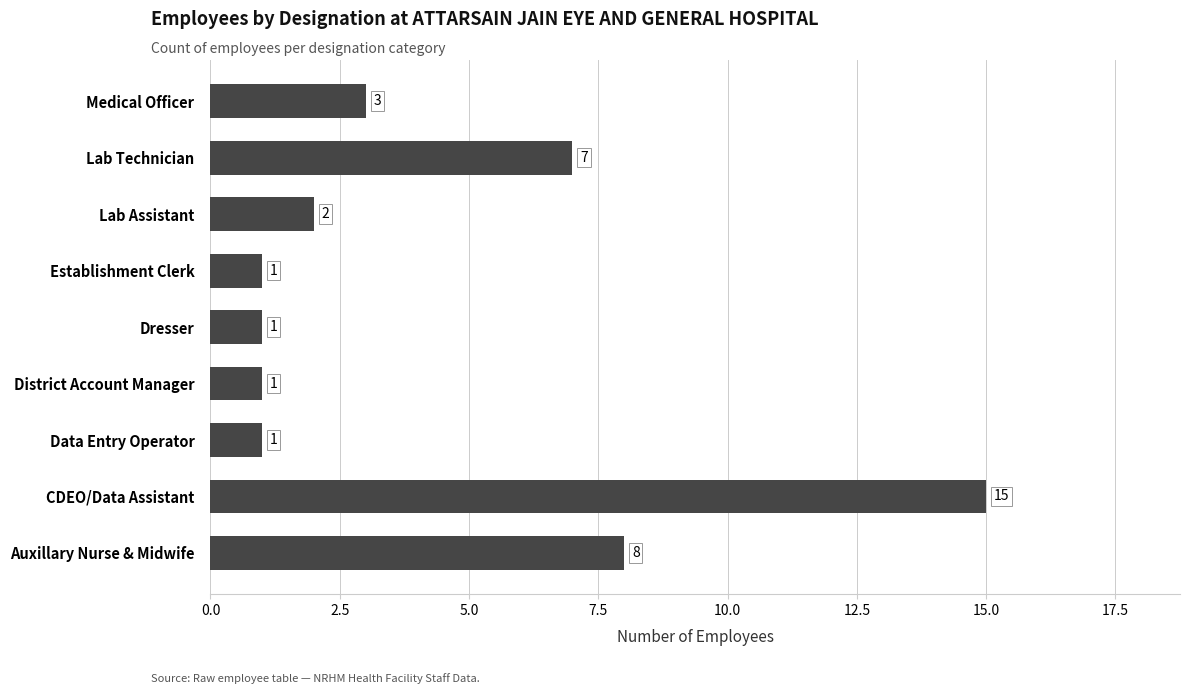

The value at CDEO/Data Assistant is 15. True or false?

True